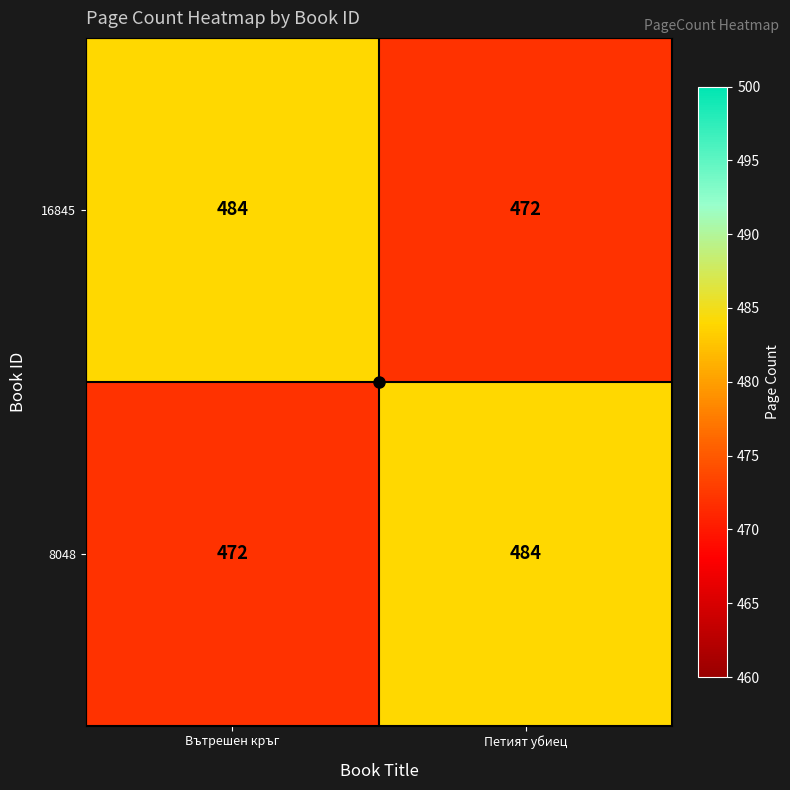

What is the total value across all series at Вътрешен кръг?

956